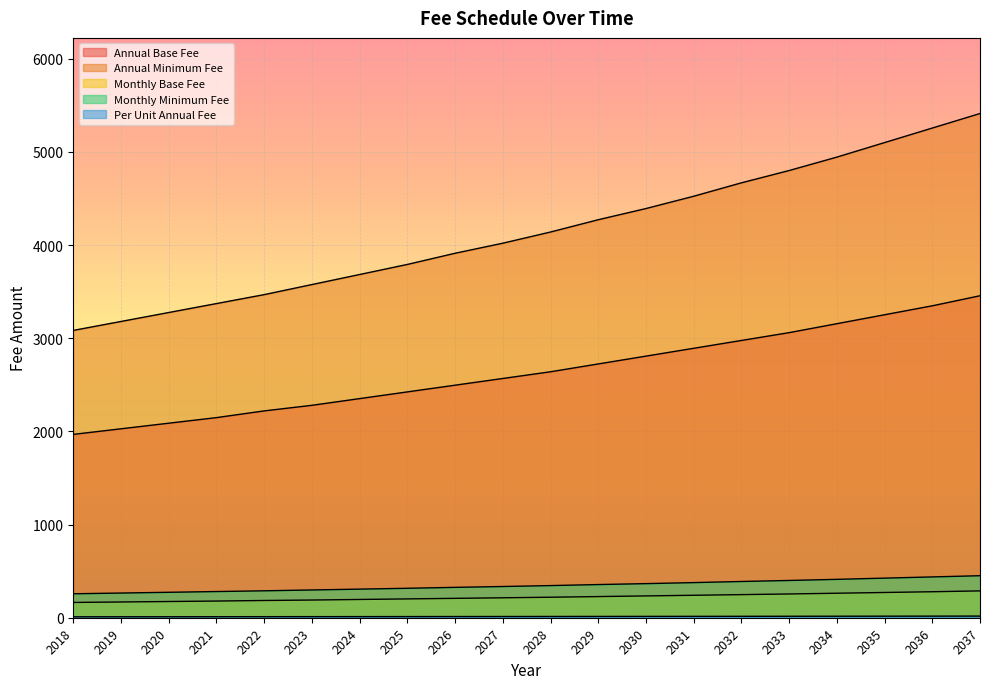

What value does the Per Unit Annual Fee series have at 2027?

13.1